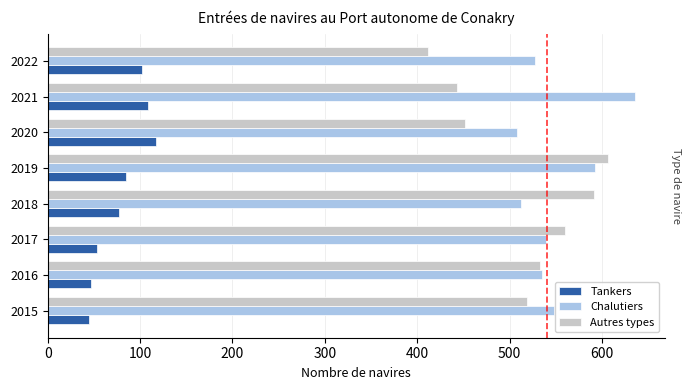

The Tankers series shows 53 at 2017. True or false?

True